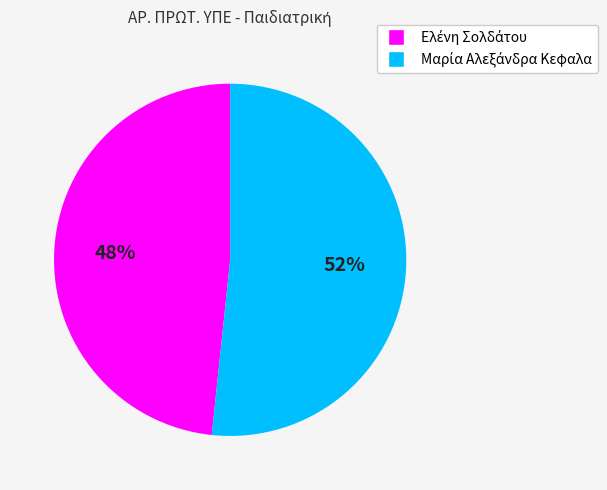

Does any single category account for the majority?

Yes